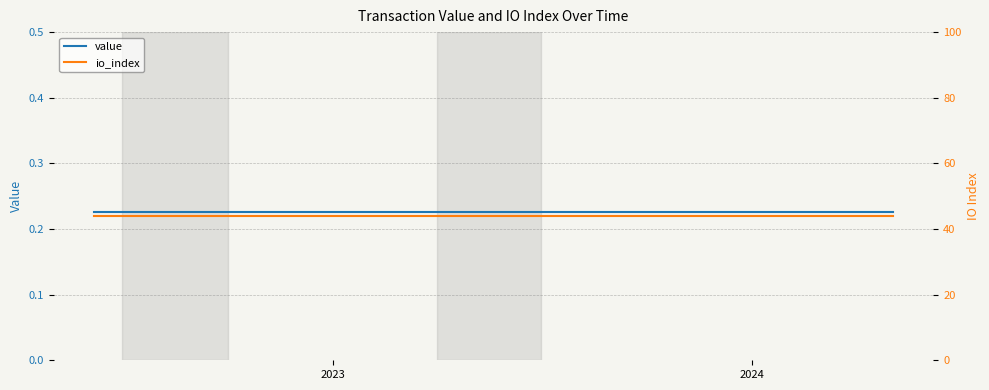

Which label corresponds to the largest value in the chart?

2023